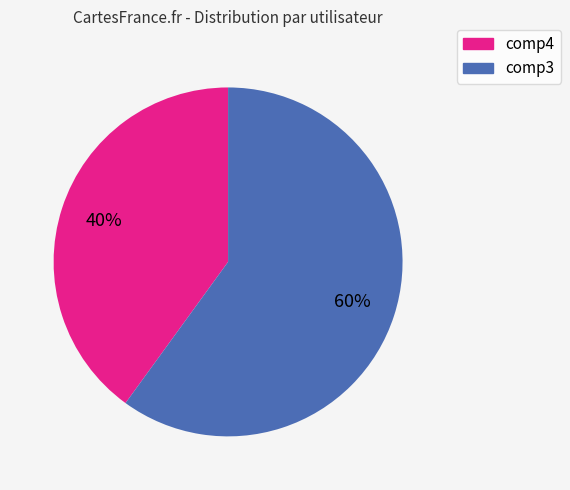

True or false: comp3 accounts for 49% of the total.

False